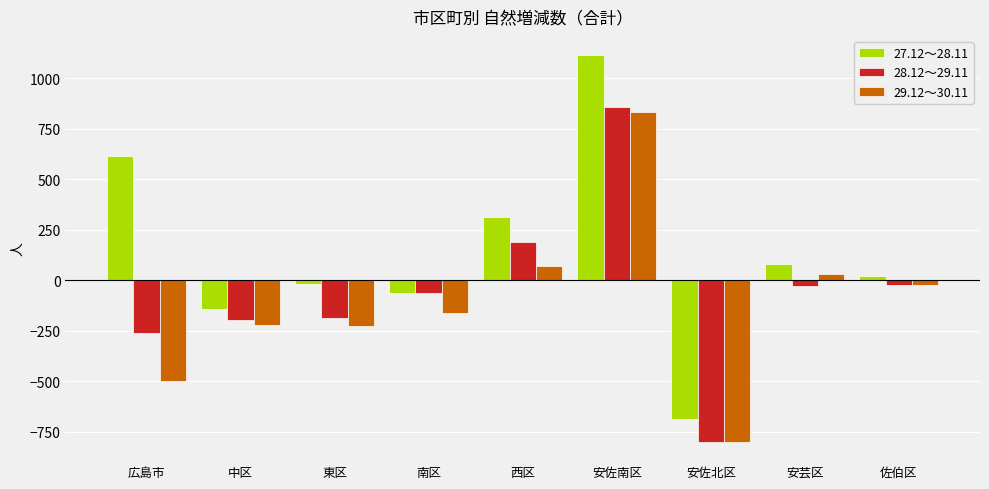

What is the difference between the maximum and minimum values in the 28.12～29.11 series?

1656